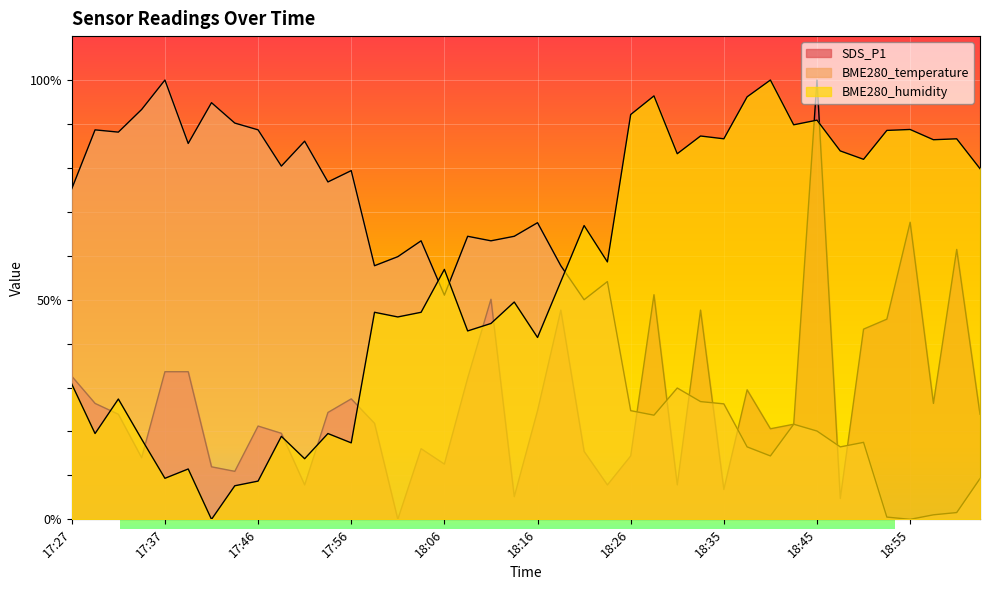

What are all the series names shown in the legend?

SDS_P1, BME280_temperature, BME280_humidity